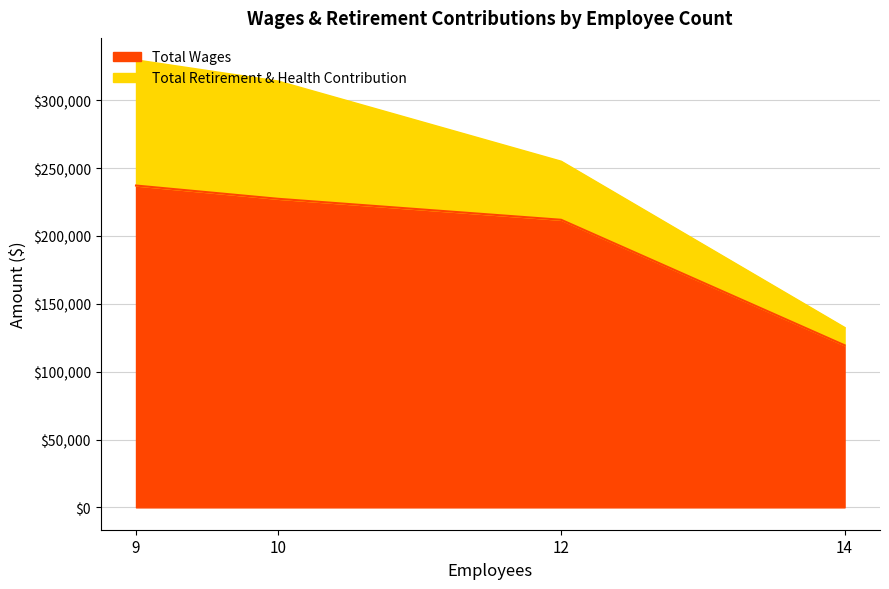

True or false: there are more than 0 points higher than both neighbors.

False